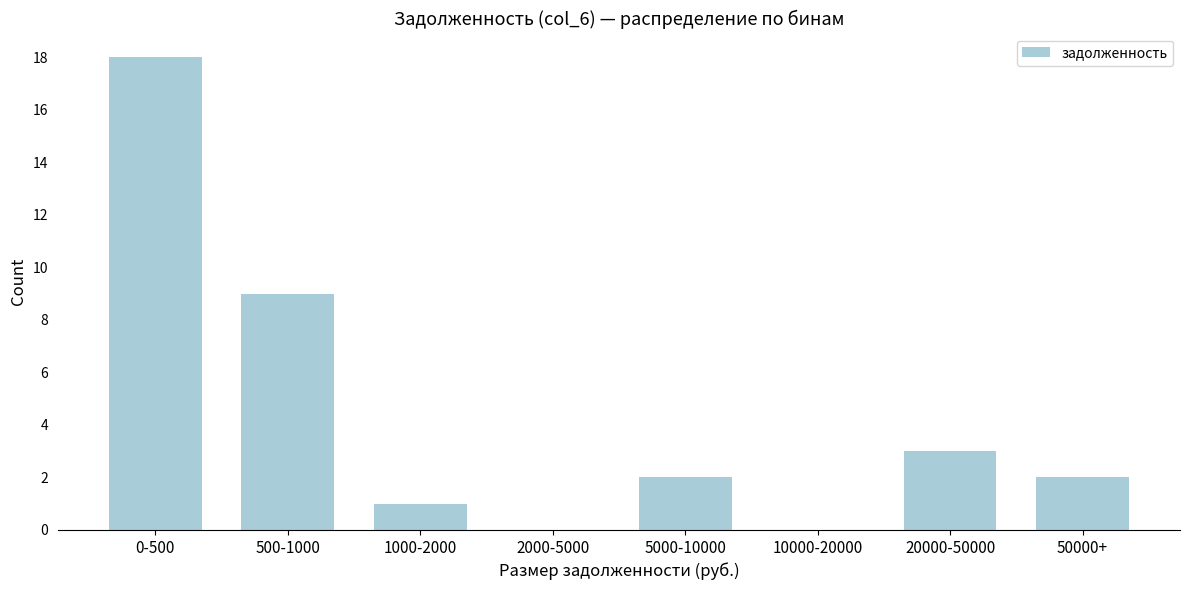

Reading left to right, list all the values displayed in this chart.

0-500=18	500-1000=9	1000-2000=1	2000-5000=0	5000-10000=2	10000-20000=0	20000-50000=3	50000+=2